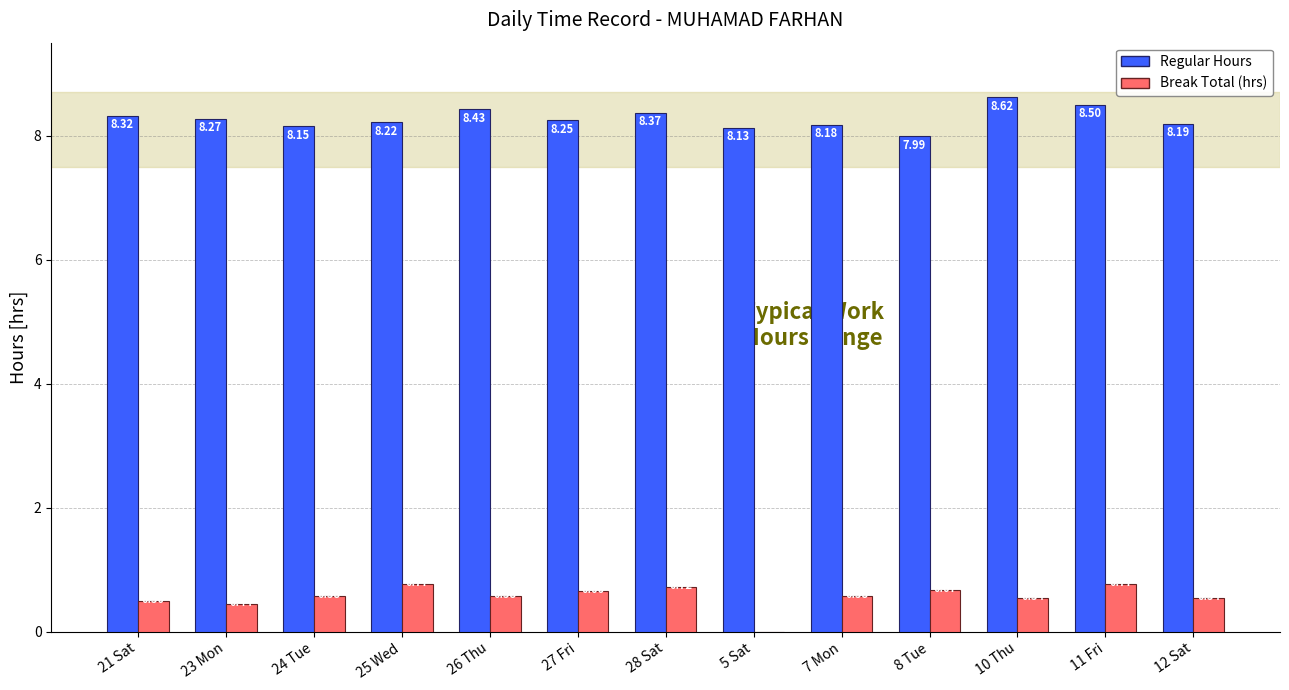

What is the maximum value shown in the chart?

8.6